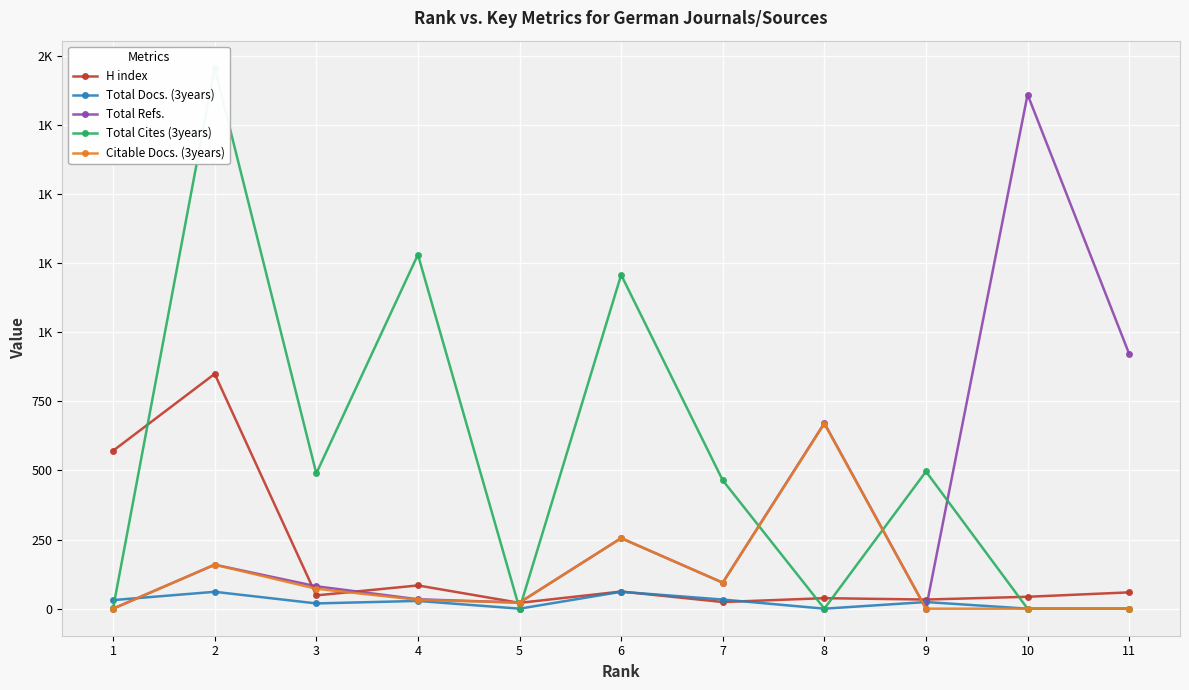

Does the chart display data point markers on the line(s)?

Yes